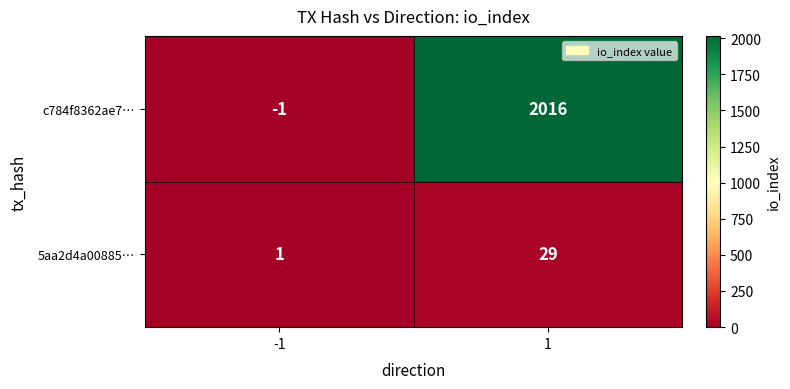

True or false: 5aa2d4a00885… has a value of 11 at 1.

False